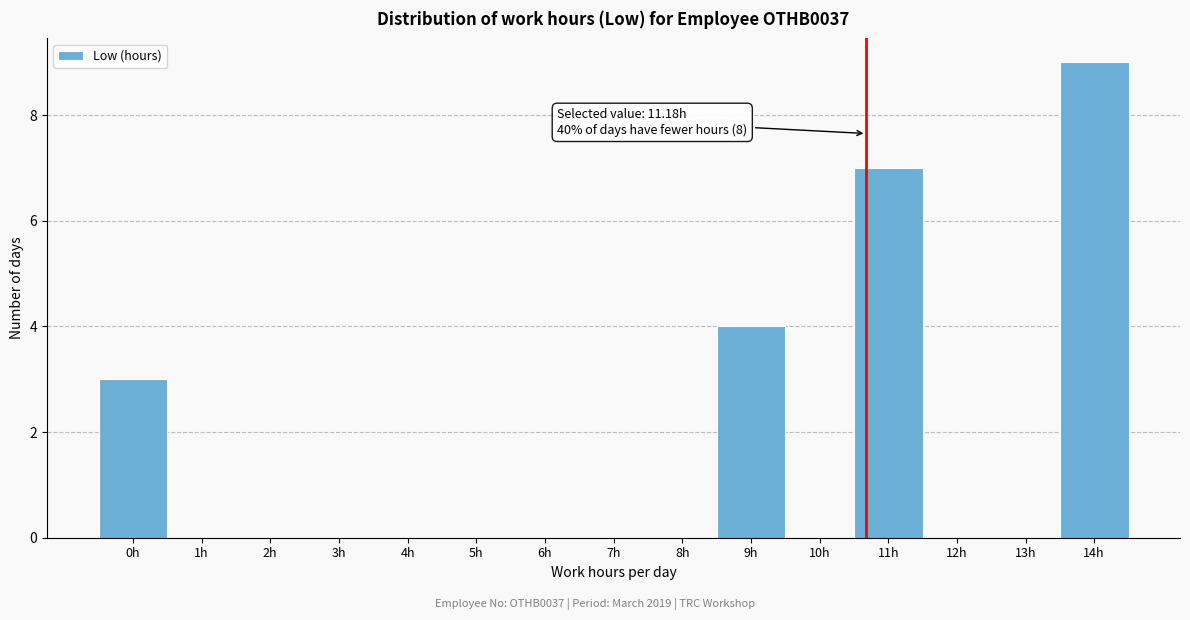

Reading left to right, extract all data points from this chart.

0h=3	1h=0	2h=0	3h=0	4h=0	5h=0	6h=0	7h=0	8h=0	9h=4	10h=0	11h=7	12h=0	13h=0	14h=9